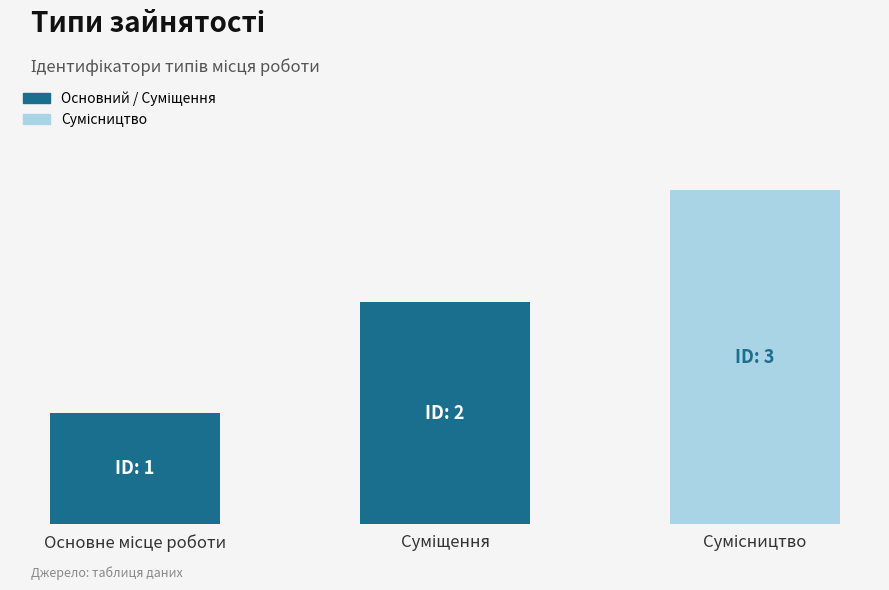

What is the smallest value displayed?

1